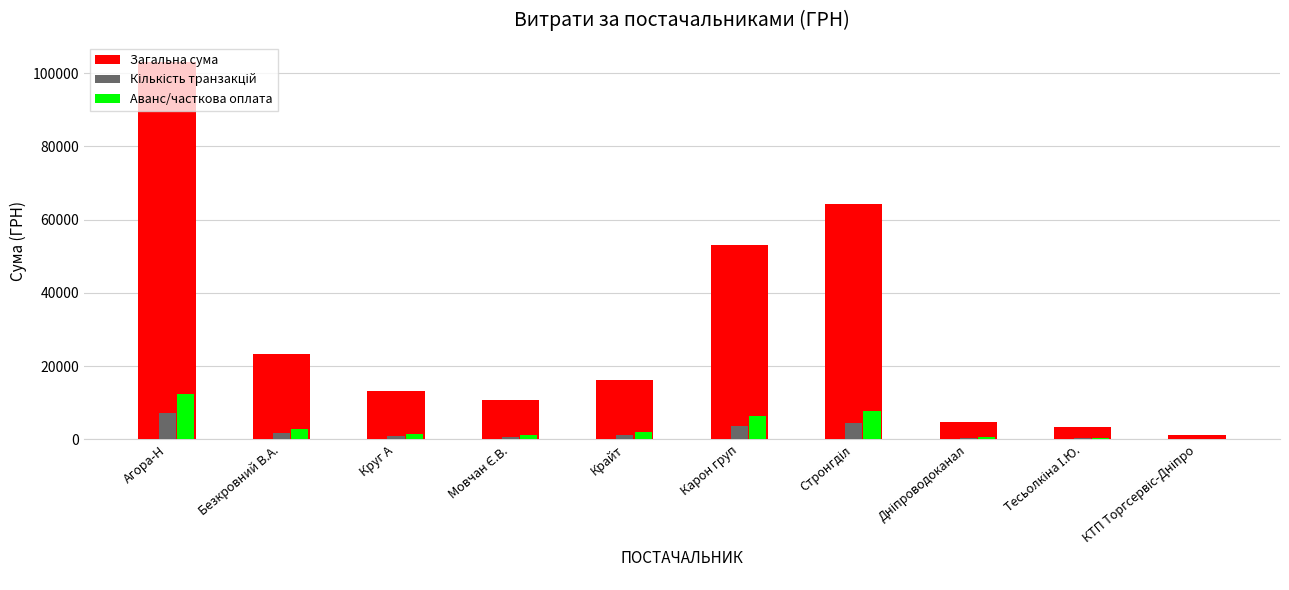

Does the chart contain stacked bars?

No